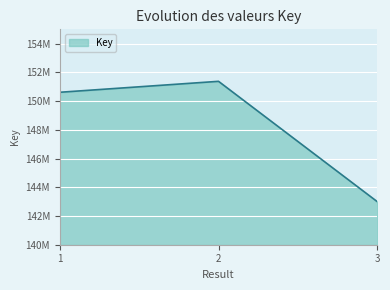

Between 1 and 3, which is larger?

1